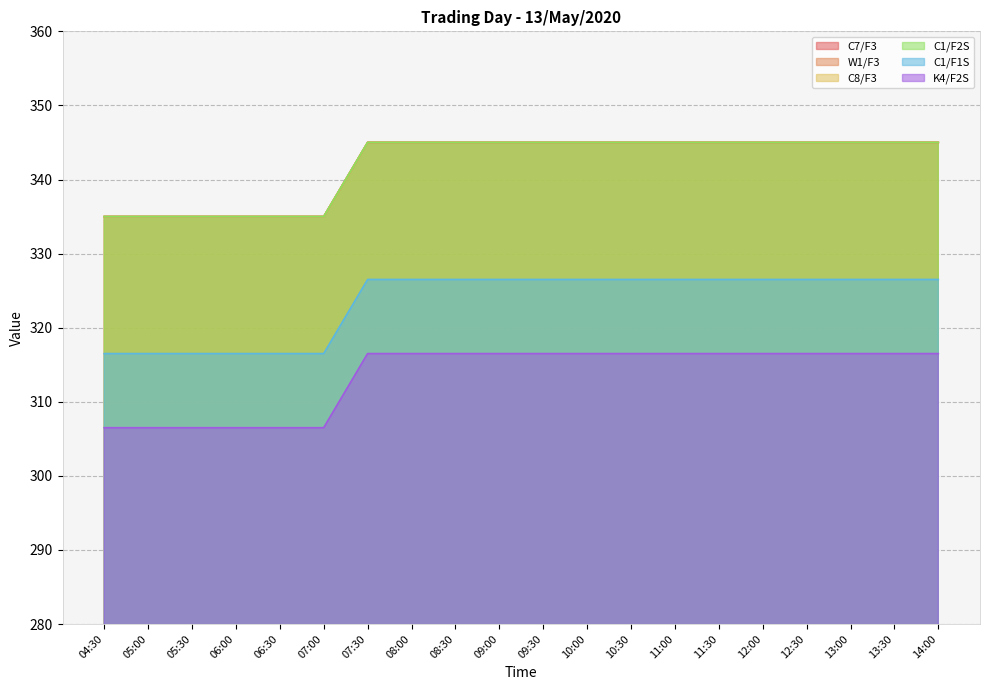

True or false: C8/F3 has more than 1 points higher than both neighbors.

False